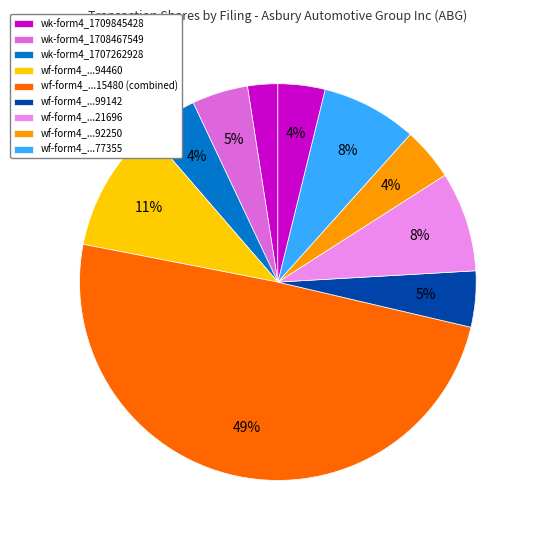

To the nearest percent, what is the average slice percentage?

10%